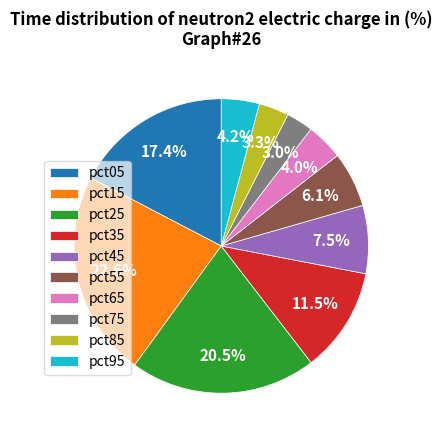

Is it true that pct05 is 17% of the pie?

True